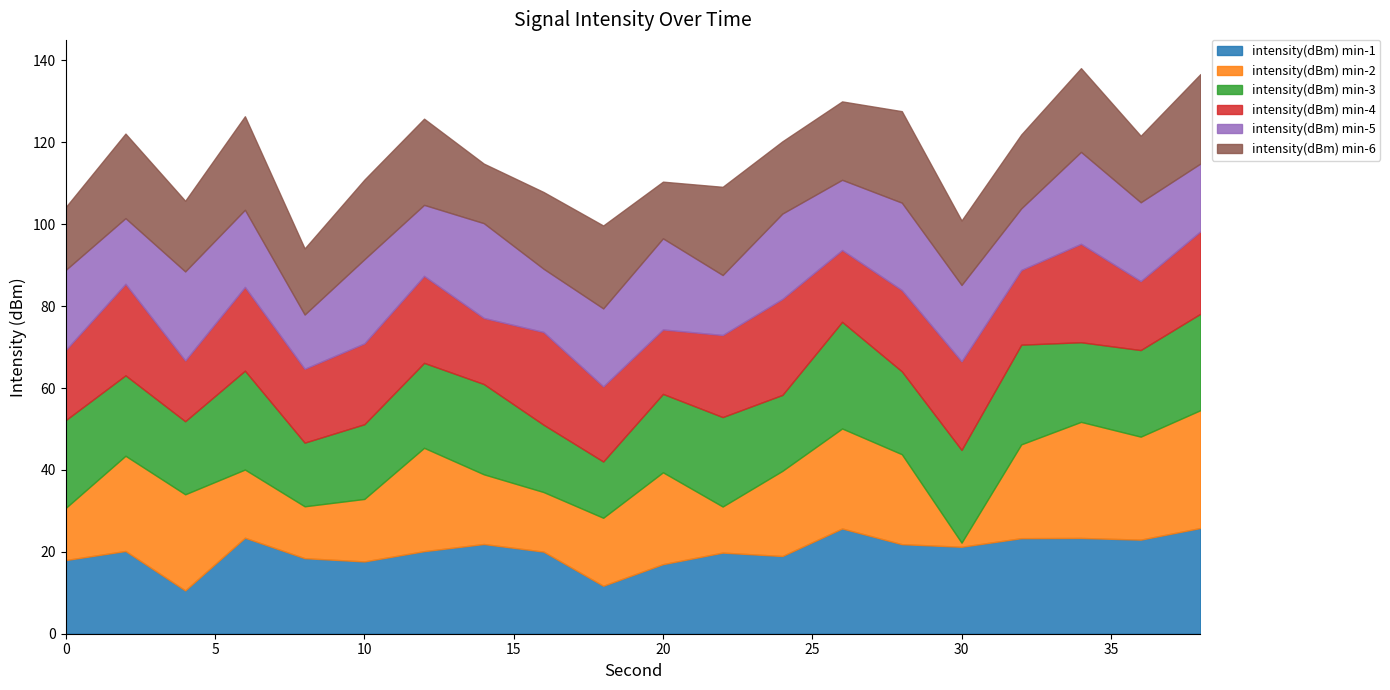

What is the total value across all series at 20?

110.4